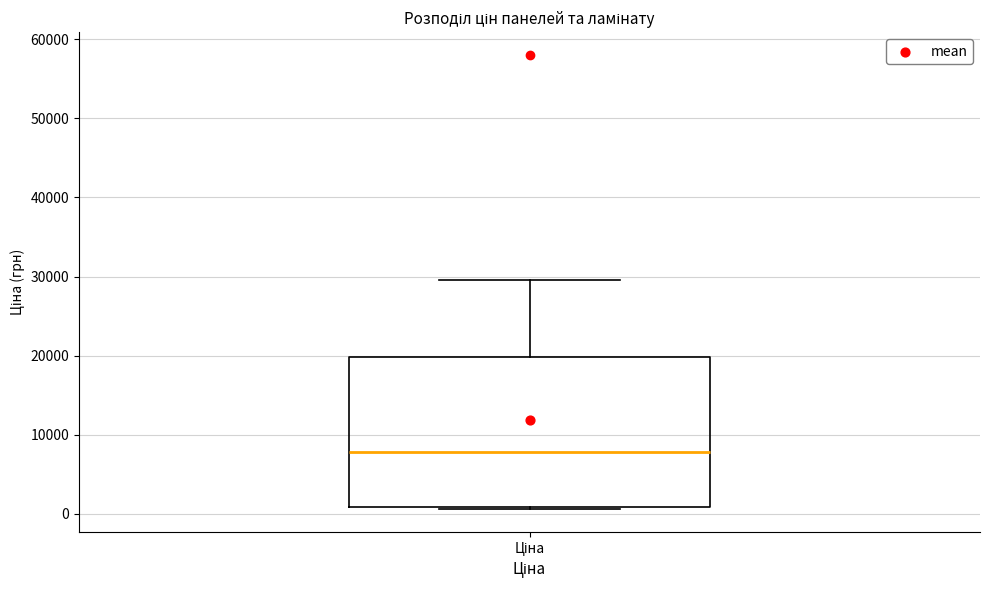

Where is the upper edge of the box for Ціна on the y-axis? The values are not printed on the chart, so give them approximately, as read against the axis.

20000